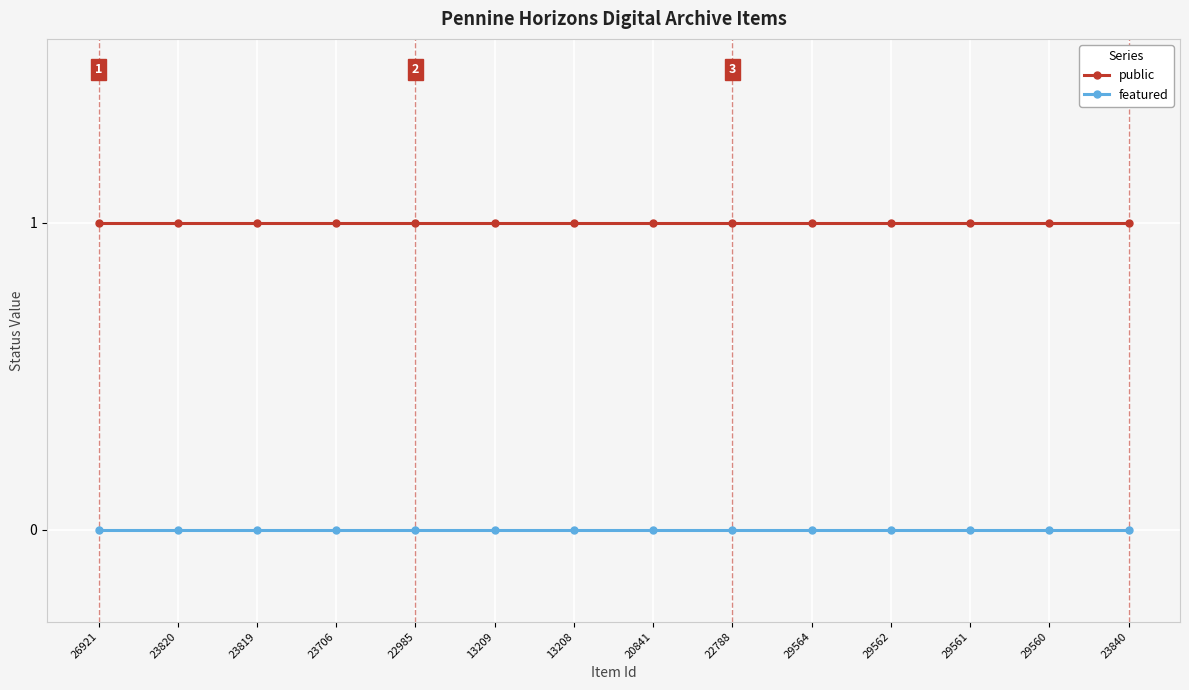

What is the total value across all series at 23819?

1